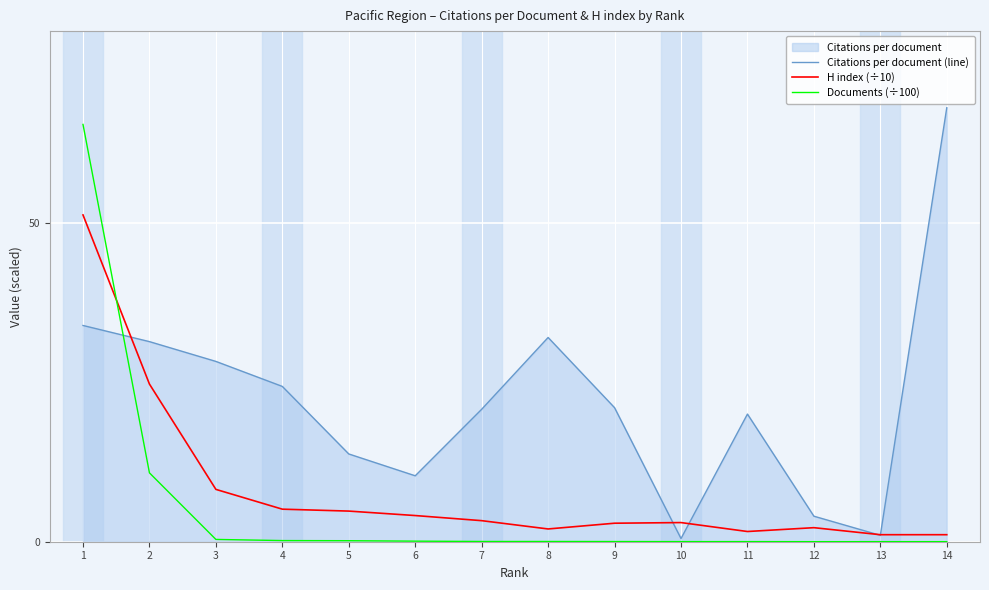

Reading left to right, what are all the values shown in this chart?

Citations per document (line): 1=33.9	2=31.4	3=28.2	4=24.3	5=13.8	6=10.3	7=20.8	8=32.0	9=21.0	10=0.5	11=20.0	12=4.0	13=1.0	14=68.0
H index (÷10): 1=51.2	2=24.7	3=8.2	4=5.1	5=4.8	6=4.1	7=3.3	8=2.0	9=2.9	10=3.0	11=1.6	12=2.2	13=1.1	14=1.1
Documents (÷100): 1=65.4	2=10.8	3=0.4	4=0.2	5=0.2	6=0.1	7=0.0	8=0.0	9=0.0	10=0.0	11=0.0	12=0.0	13=0.0	14=0.0